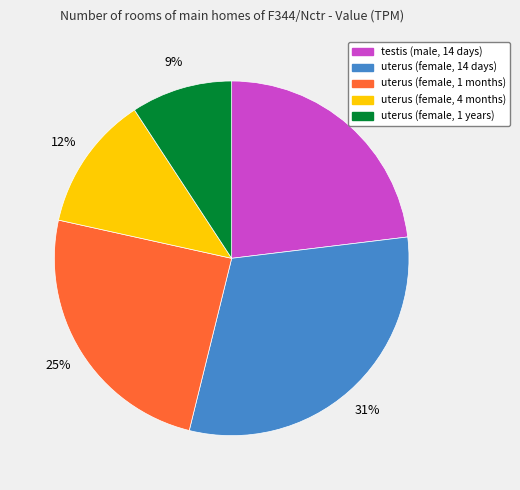

To the nearest percent, what is the combined percentage of testis (male, 14 days) and uterus (female, 4 months)?

35%